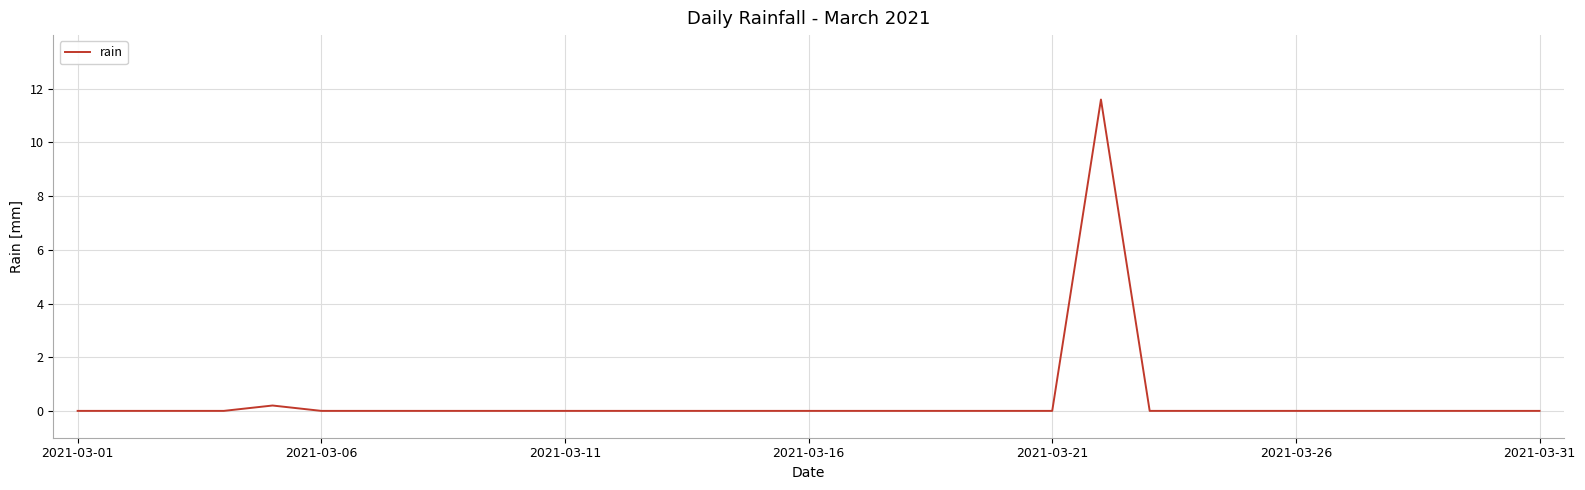

Reading right to left, what are all the values shown in this chart?

0.0	0.0	0.0	0.0	0.0	0.0	0.0	0.0	0.0	11.6	0.0	0.0	0.0	0.0	0.0	0.0	0.0	0.0	0.0	0.0	0.0	0.0	0.0	0.0	0.0	0.0	0.2	0.0	0.0	0.0	0.0